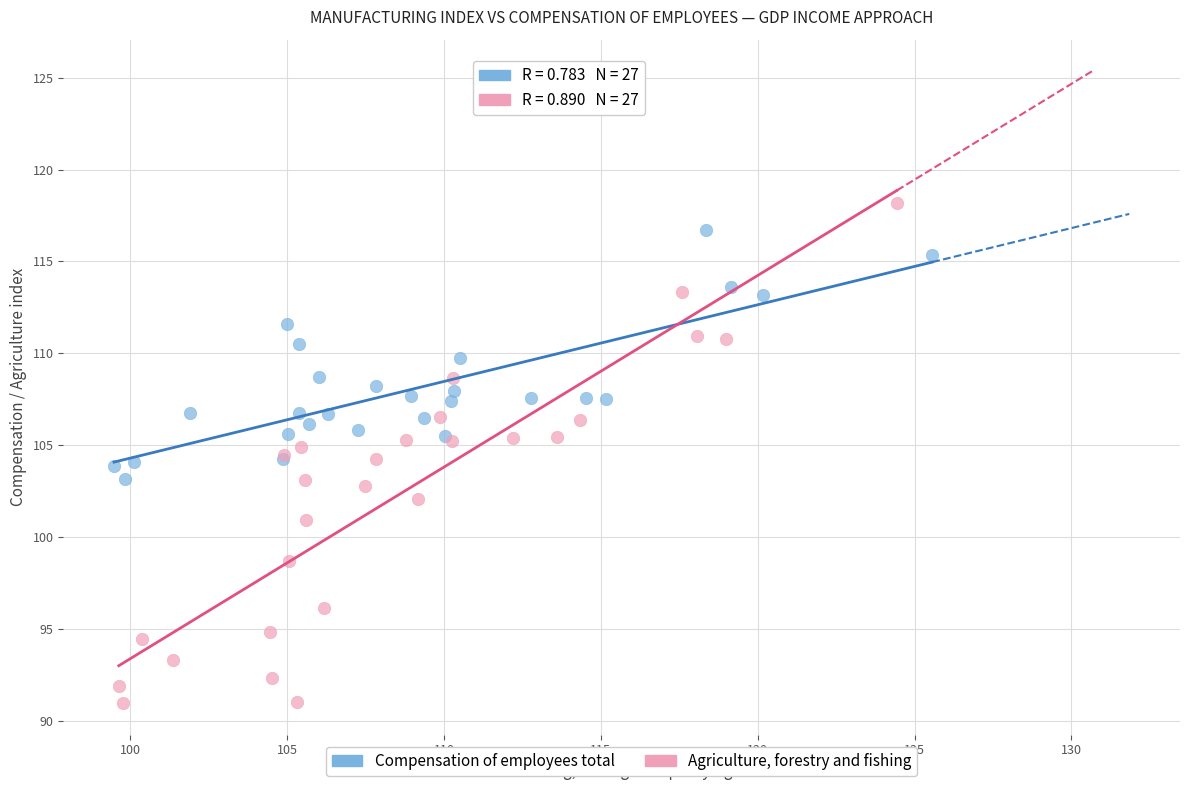

Which series reaches the maximum Y coordinate?

Agriculture, forestry and fishing